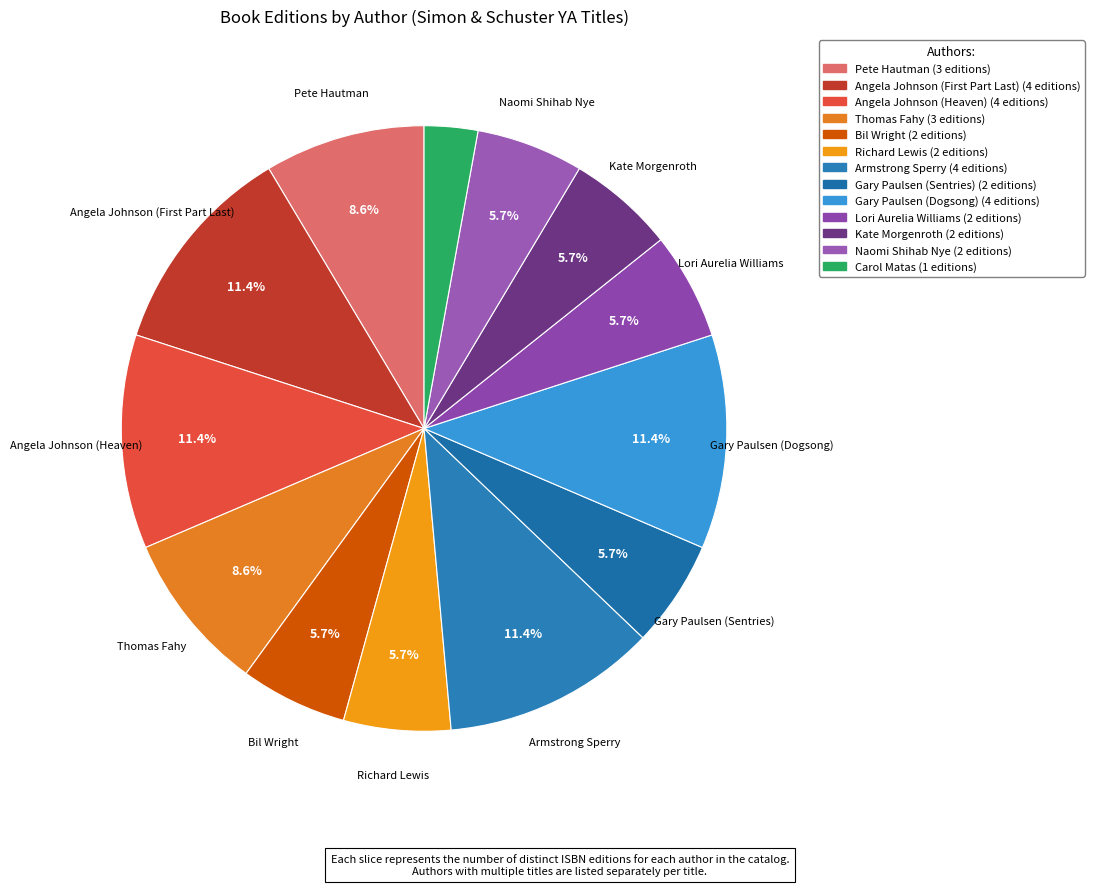

Rank the categories by value from lowest to highest.

Carol Matas, Bil Wright, Richard Lewis, Gary Paulsen (Sentries), Lori Aurelia Williams, Kate Morgenroth, Naomi Shihab Nye, Pete Hautman, Thomas Fahy, Angela Johnson (First Part Last), Angela Johnson (Heaven), Armstrong Sperry, Gary Paulsen (Dogsong)